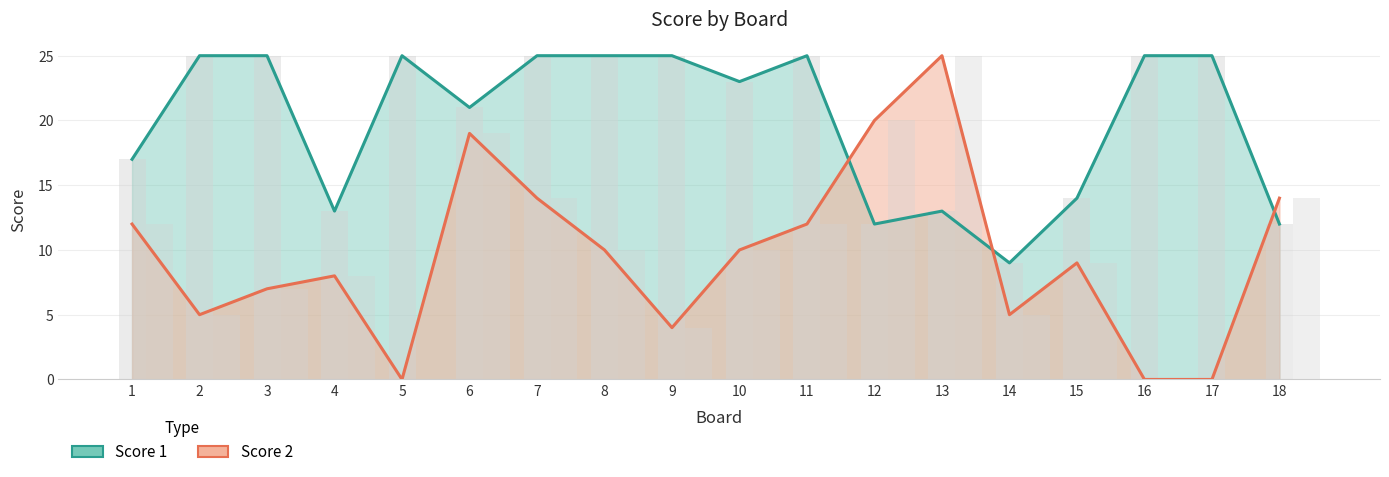

What is the difference between the highest and lowest values at 18?

2